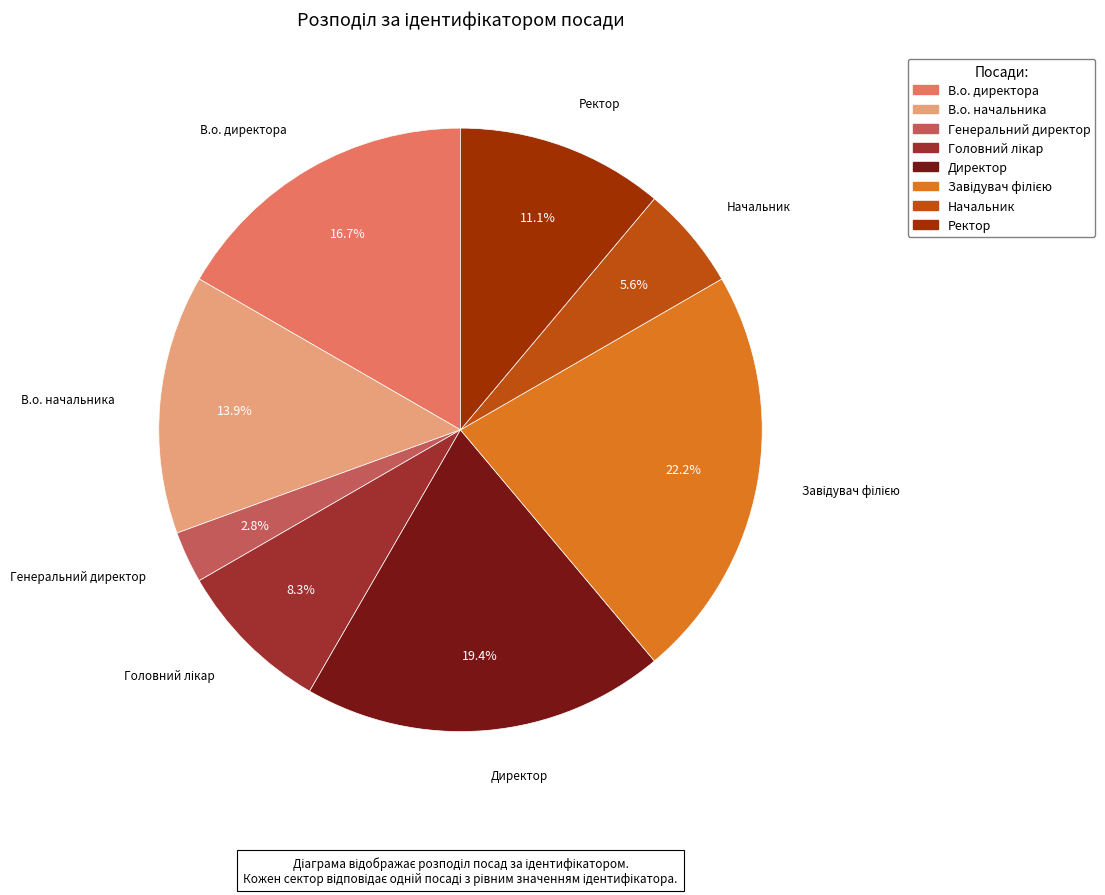

To the nearest percent, what is the difference between the Генеральний директор and В.о. начальника slice percentages?

11%